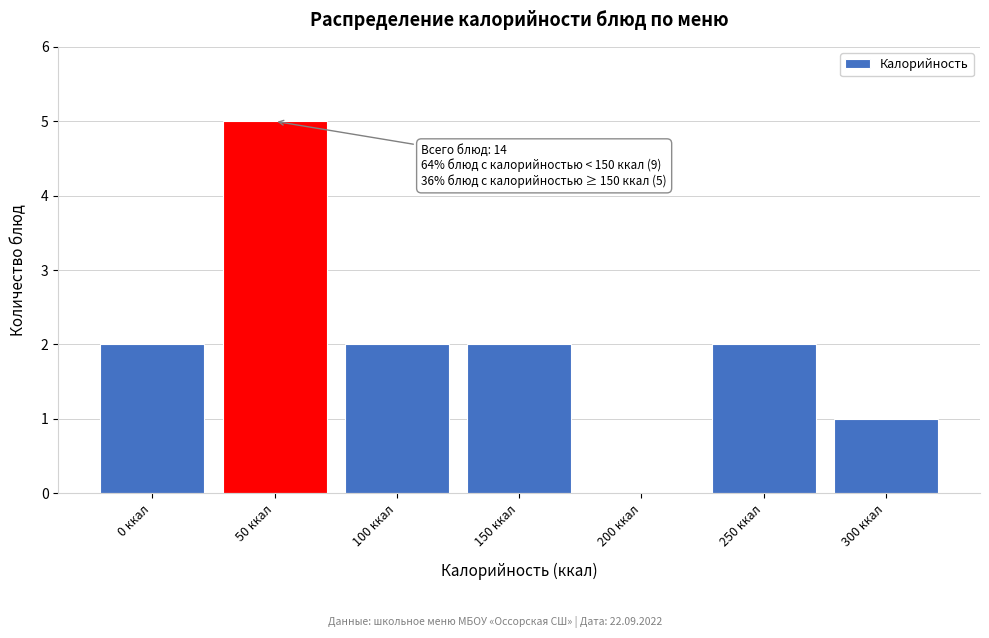

What is the sum of all values?

14